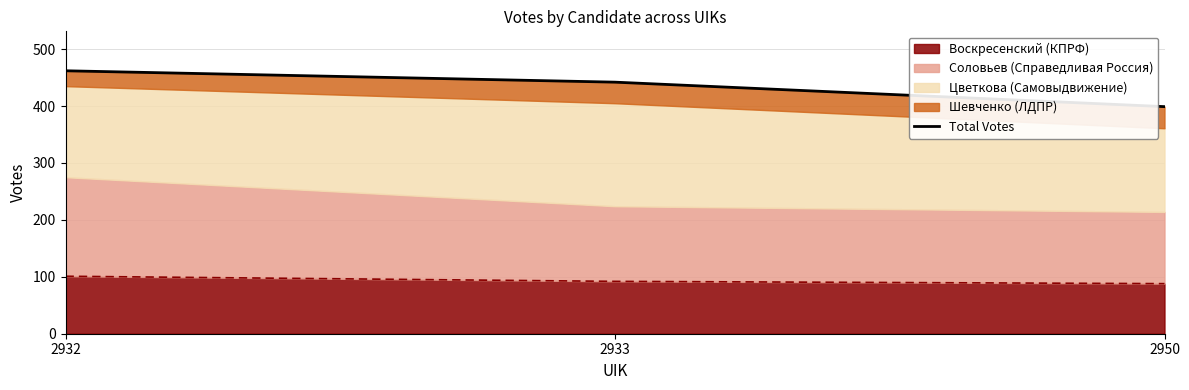

Does the chart have visible grid lines?

Yes